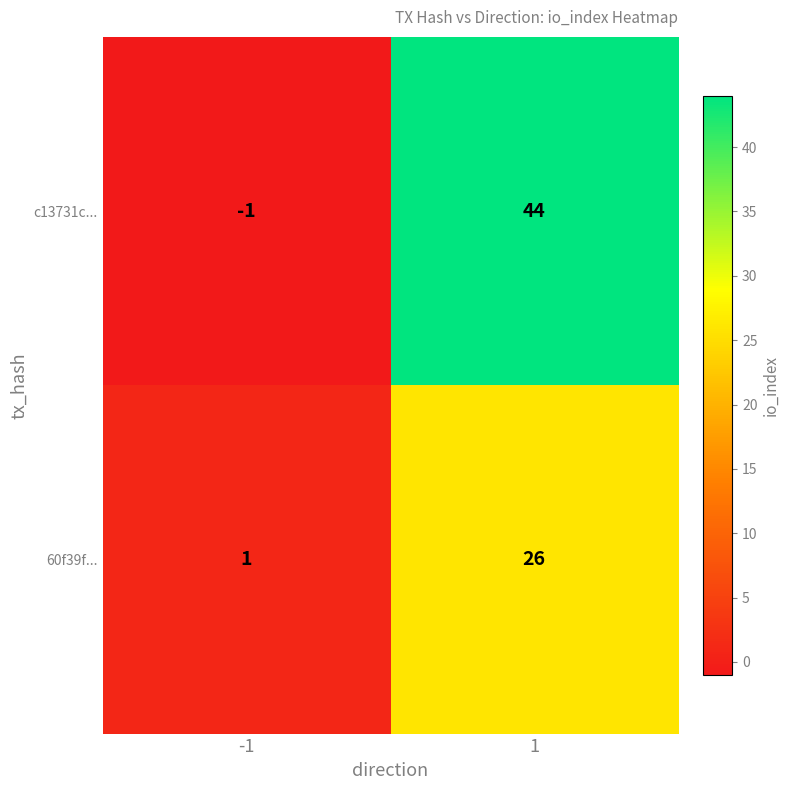

What is the highest value of the c13731c... series?

44